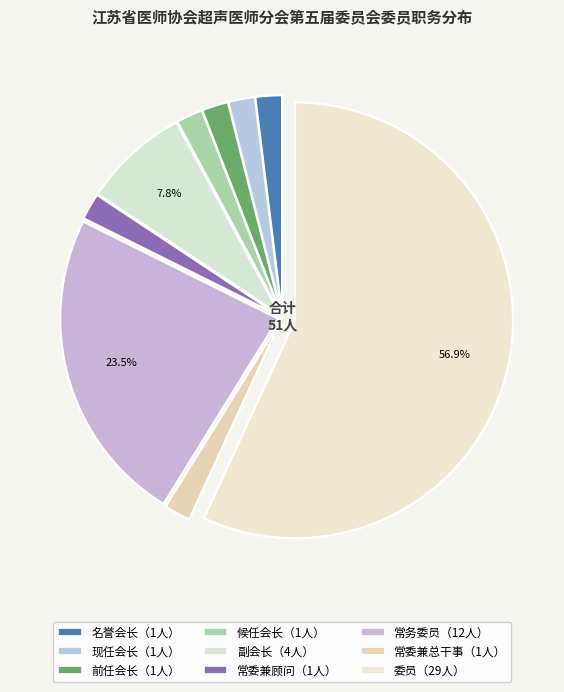

Rank the categories by value from highest to lowest.

委员, 常务委员, 副会长, 名誉会长, 现任会长, 前任会长, 候任会长, 常委兼顾问, 常委兼总干事